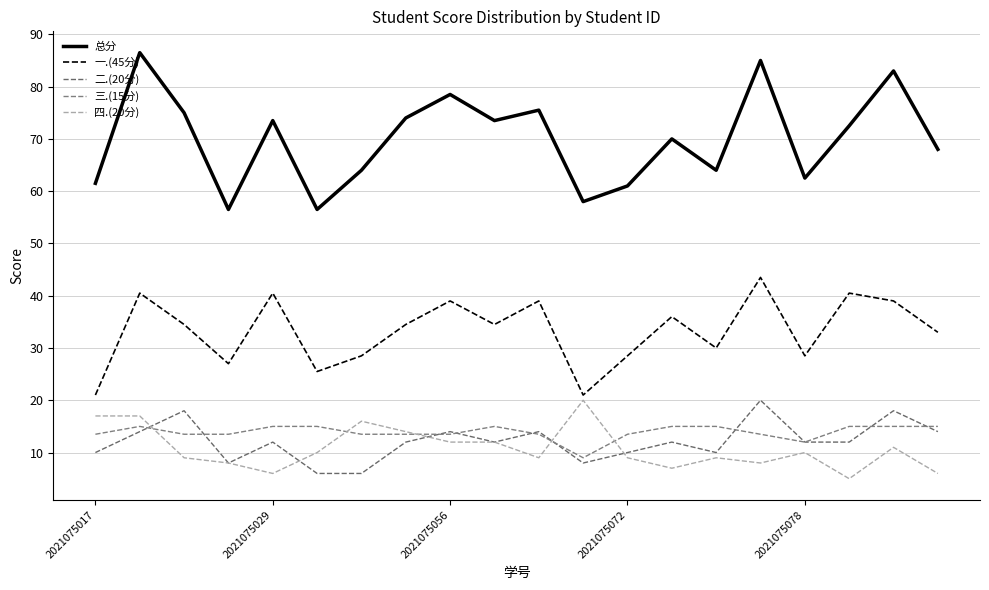

Does the chart display data point markers on the line(s)?

No